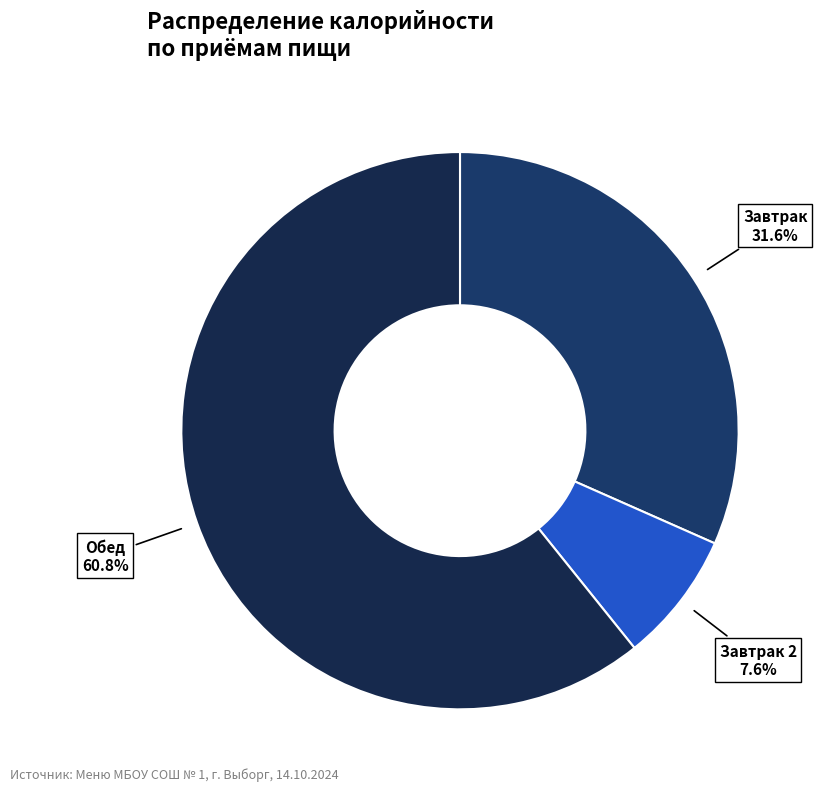

How many slices are in this pie chart?

3